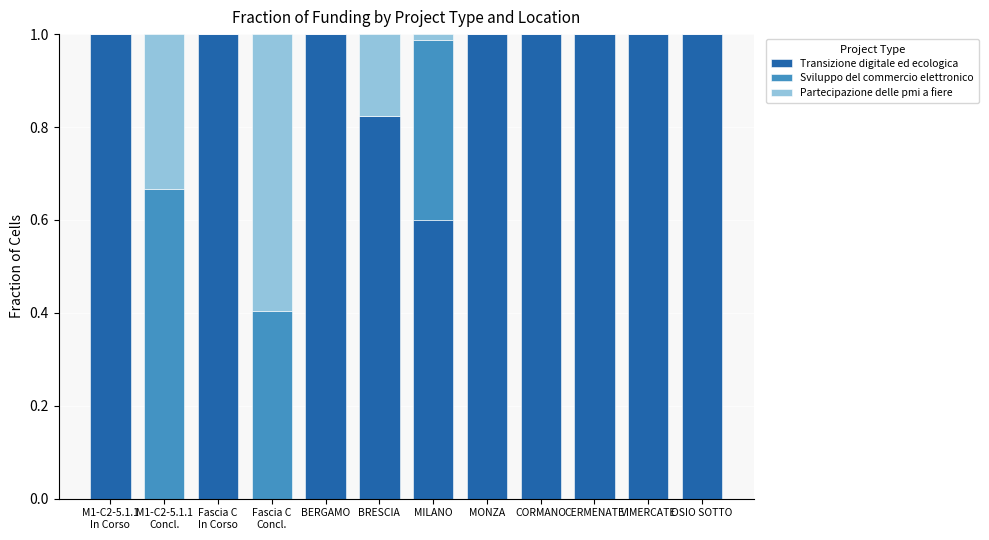

Are the bars horizontal?

No